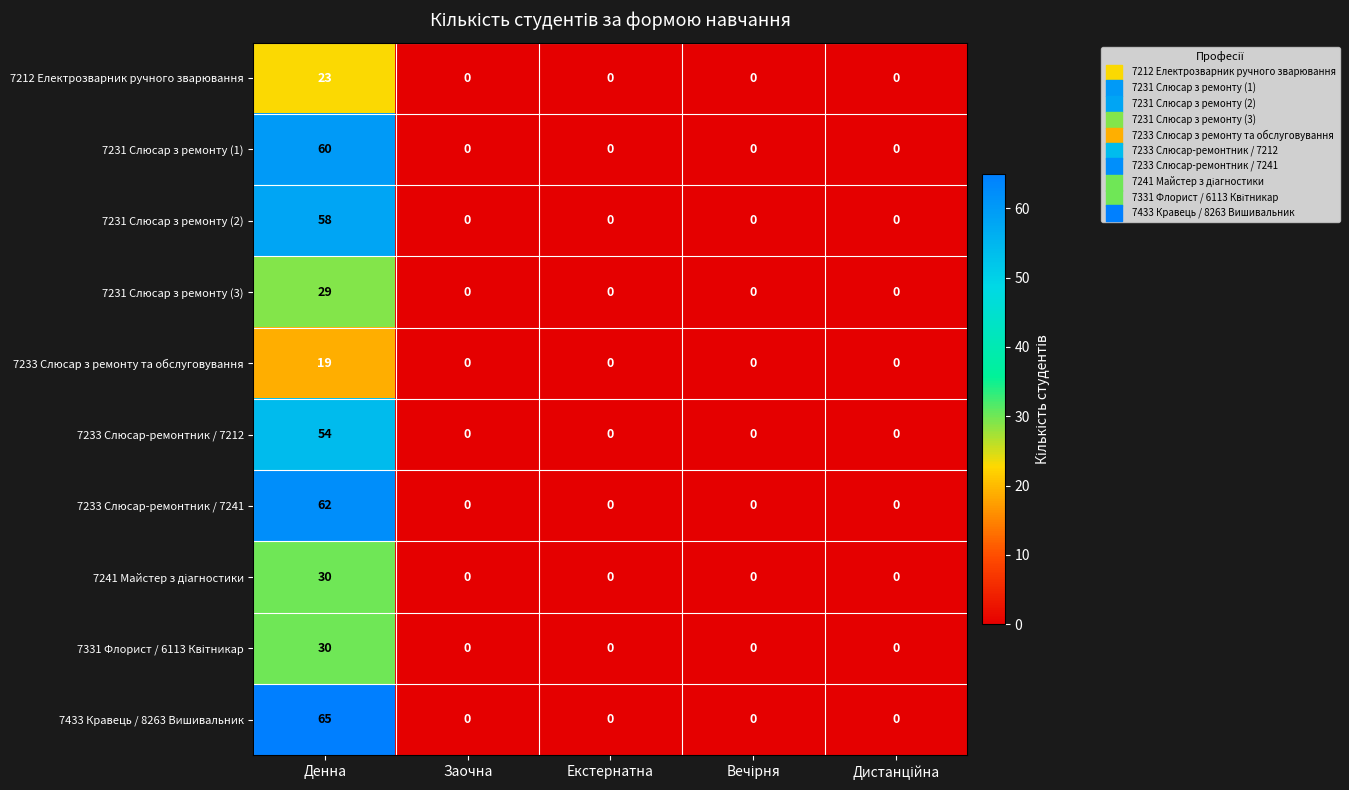

Which series has the largest total across all categories?

7433 Кравець / 8263 Вишивальник